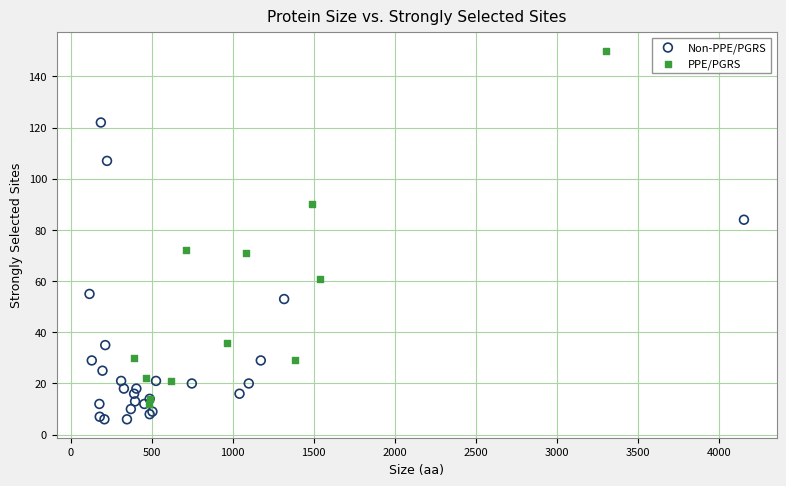

Which series has the largest Y range (max minus min)?

PPE/PGRS